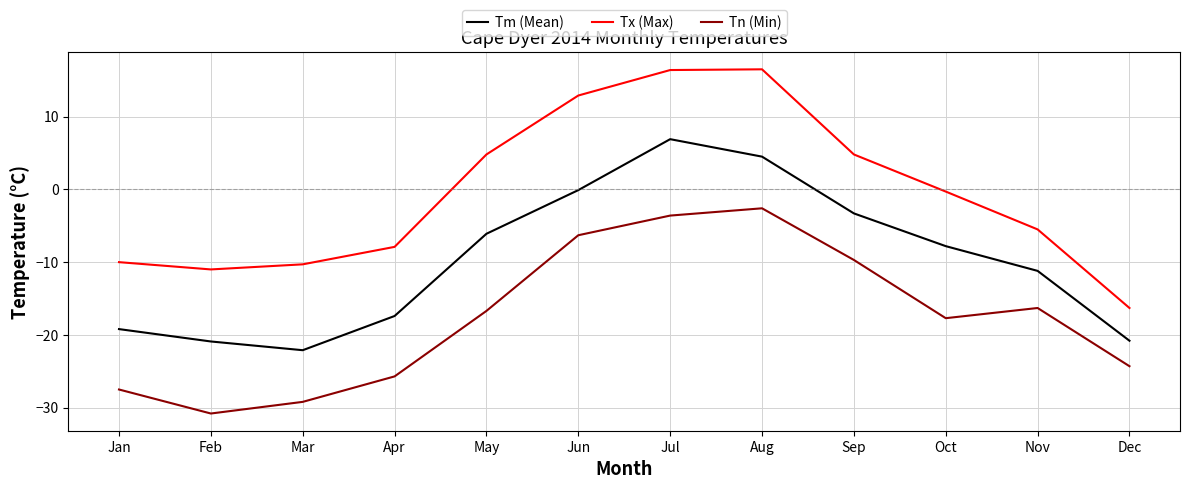

True or false: Tm (Mean) and Tn (Min) intersect in this chart.

False